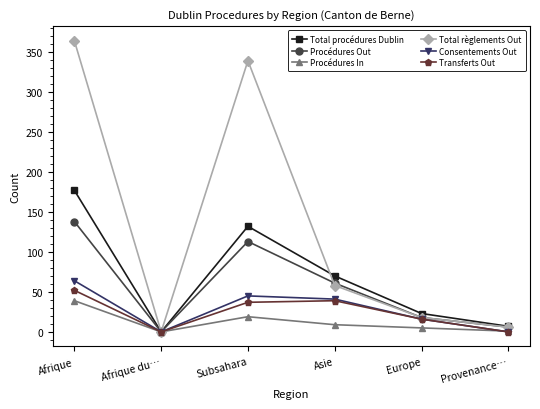

What is the difference between the highest and lowest values at Subsahara?

320